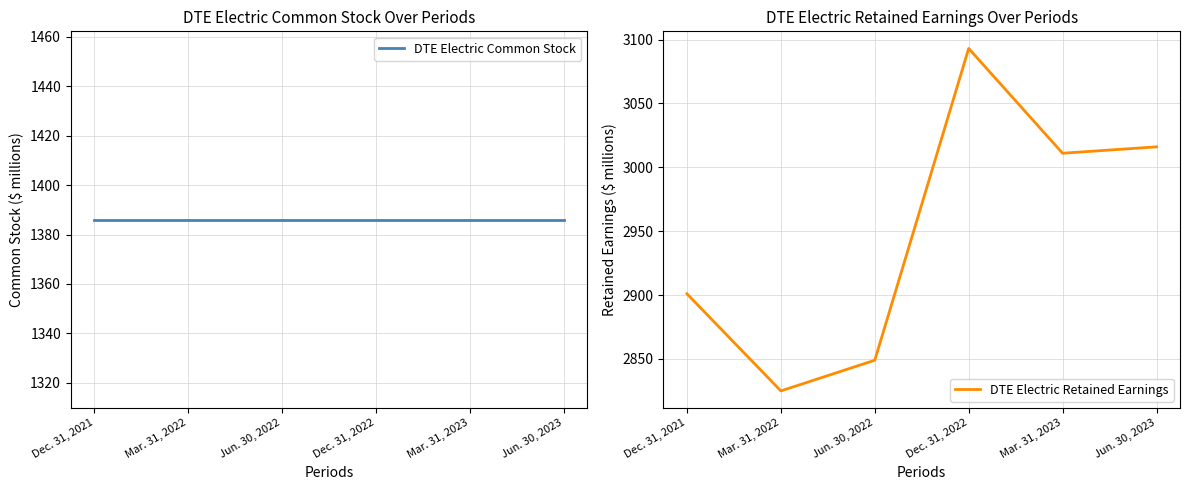

How many values in the DTE Electric Retained Earnings series are below 3011?

3